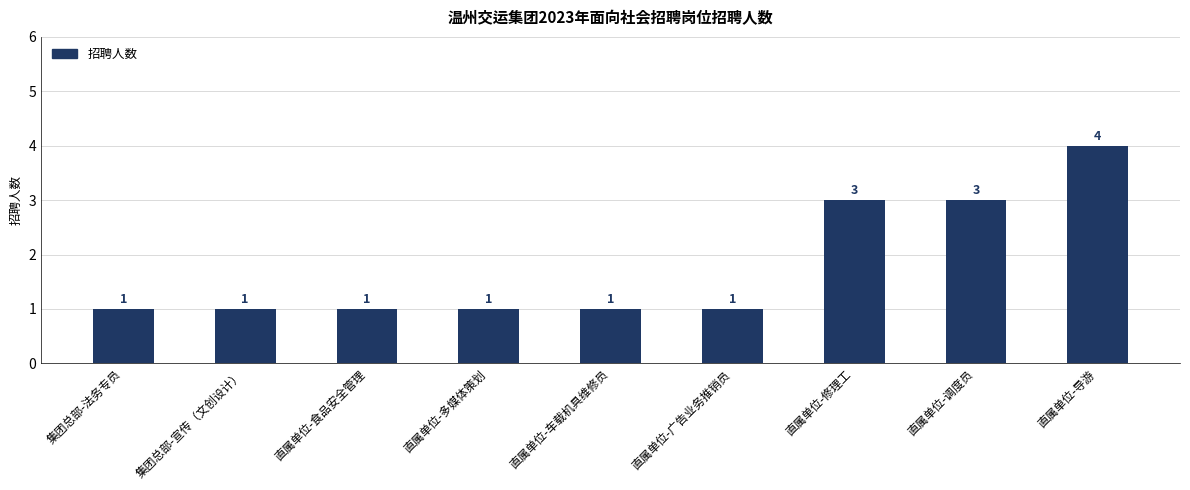

Is it true that the value at 直属单位-车载机具维修员 is 1?

True